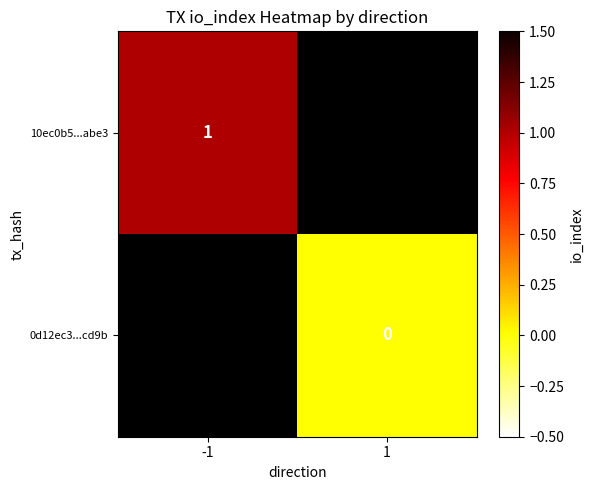

Is it true that 10ec0b5...abe3 equals 0 at -1?

False